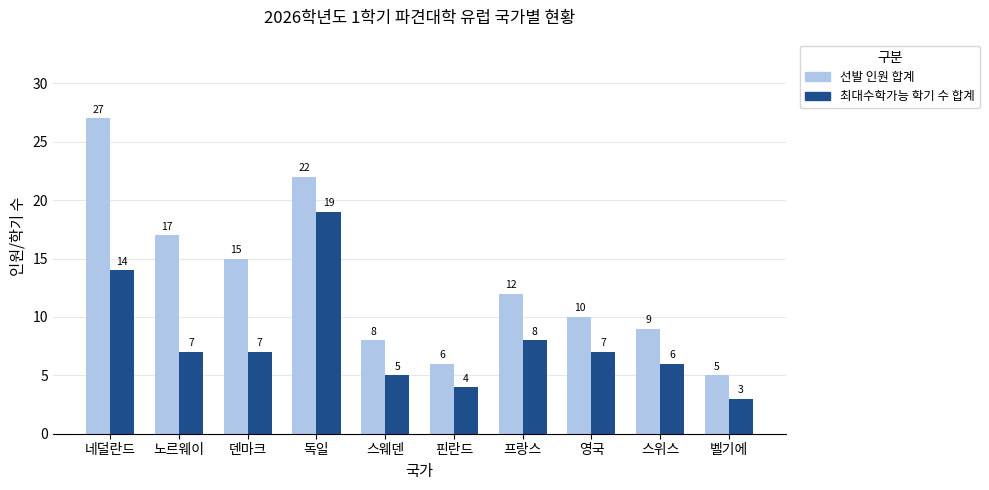

True or false: 선발 인원 합계 has a value of 6 at 핀란드.

True